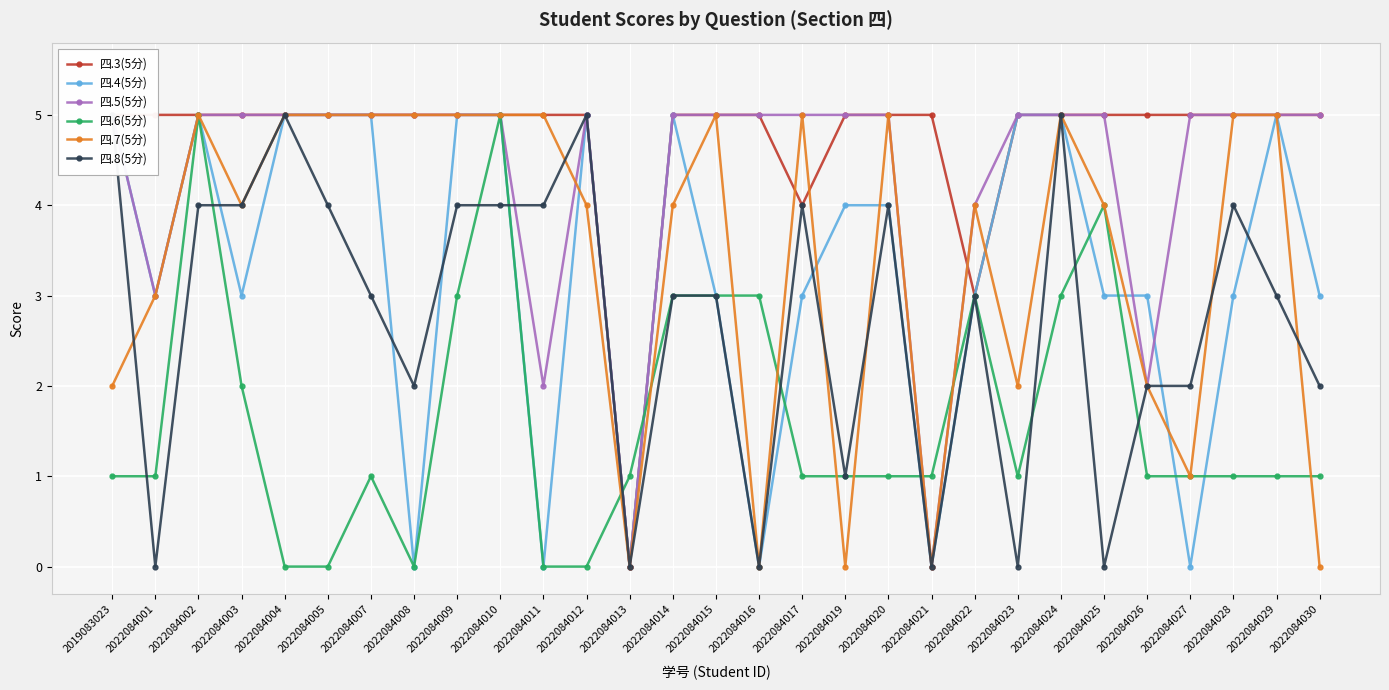

Which series changed the most between 2022084012 and 2022084019?

四.7(5分)